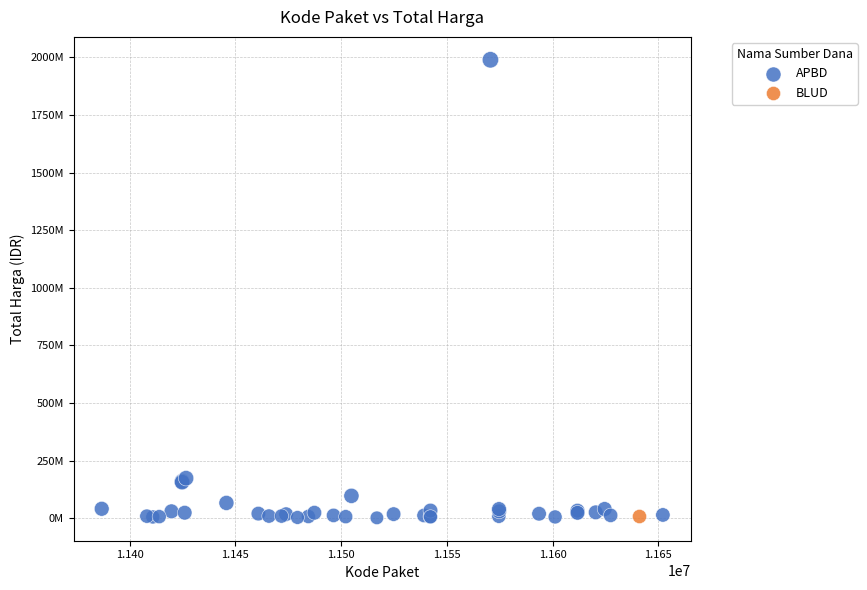

What are all the series names shown in the legend?

APBD, BLUD